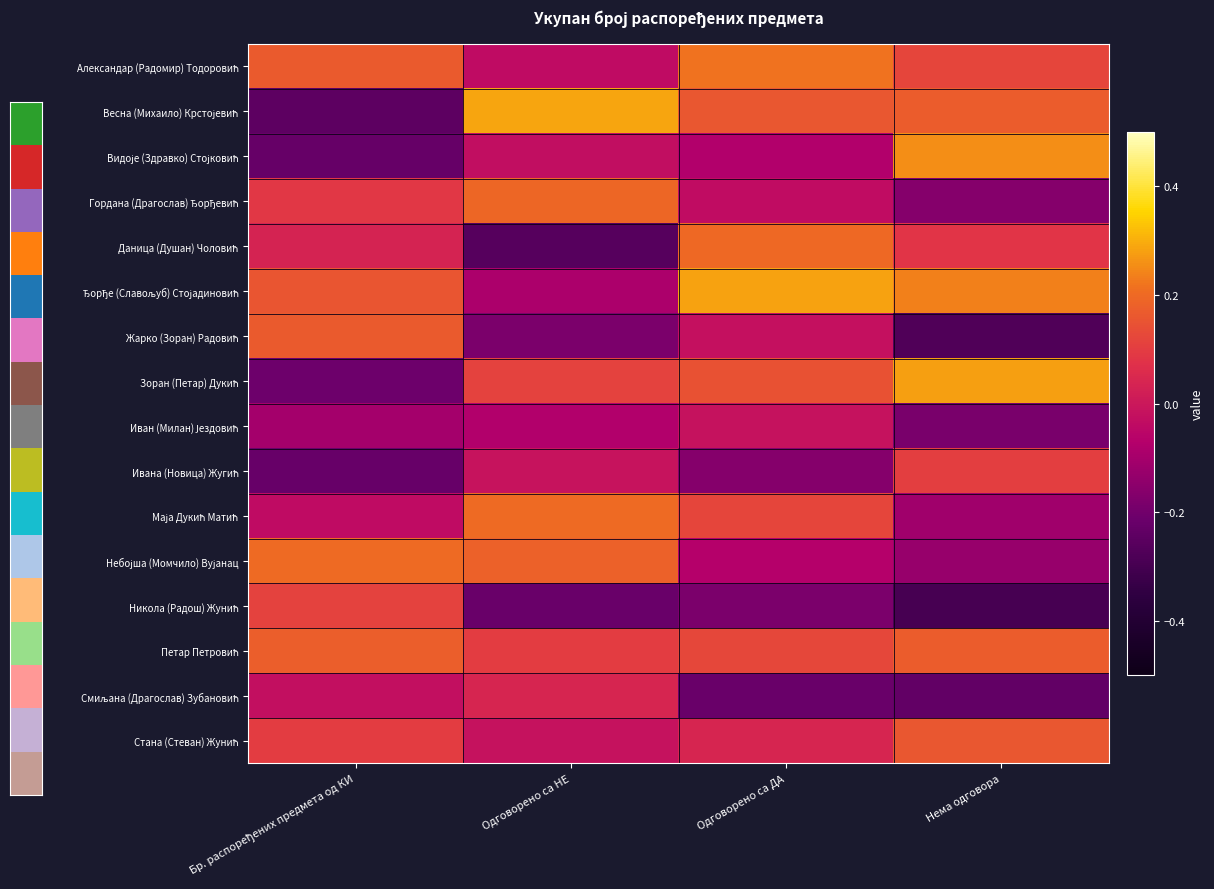

Rank the series at Бр. распоређених предмета од КИ from lowest to highest value.

Весна (Михаило) Крстојевић, Видоје (Здравко) Стојковић, Ивана (Новица) Жугић, Зоран (Петар) Дукић, Иван (Милан) Јездовић, Маја Дукић Матић, Смиљана (Драгослав) Зубановић, Даница (Душан) Чоловић, Гордана (Драгослав) Ђорђевић, Стана (Стеван) Жунић, Никола (Радош) Жунић, Ђорђе (Славољуб) Стојадиновић, Александар (Радомир) Тодоровић, Жарко (Зоран) Радовић, Петар Петровић, Небојша (Момчило) Вујанац